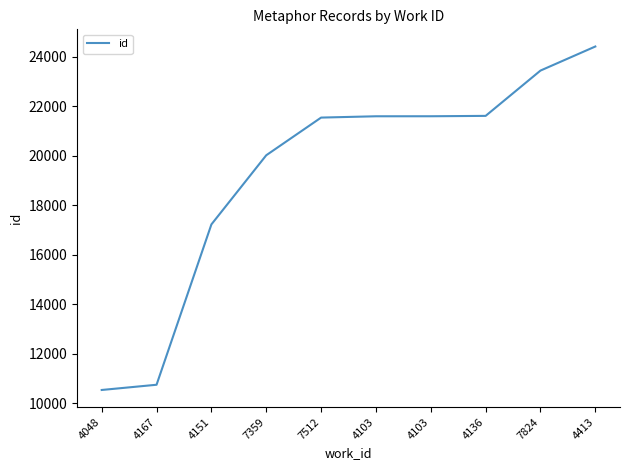

Is it true that the value at 7359 is 27168?

False